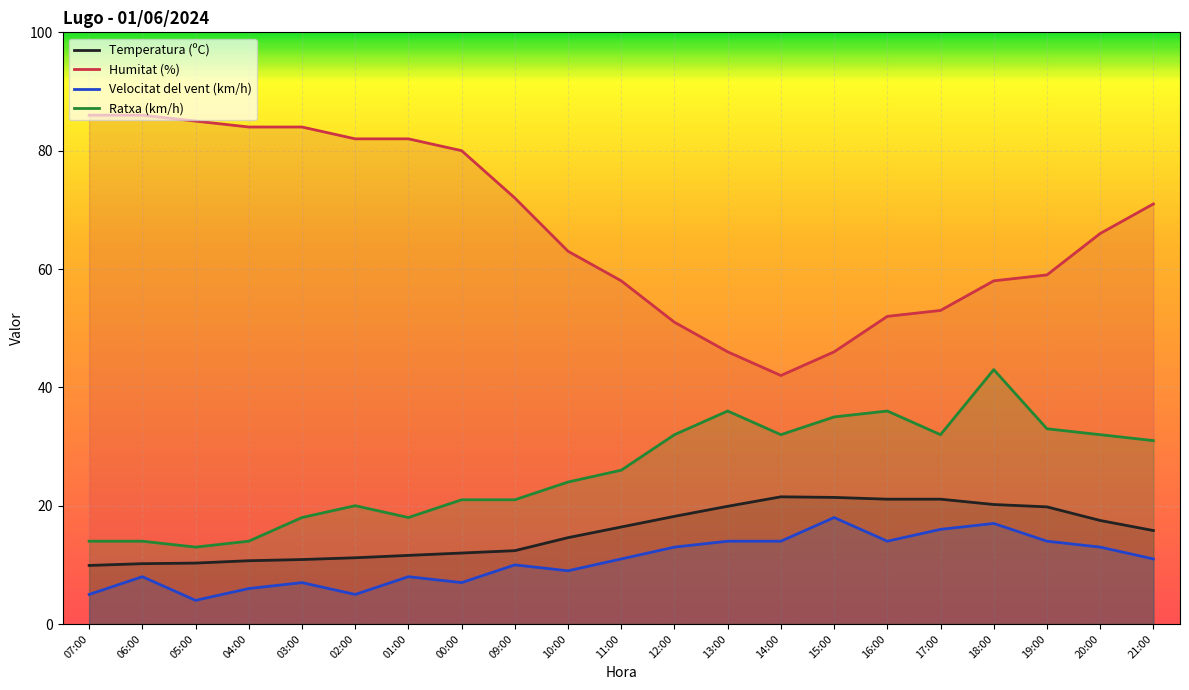

Does the chart display data point markers on the line(s)?

No